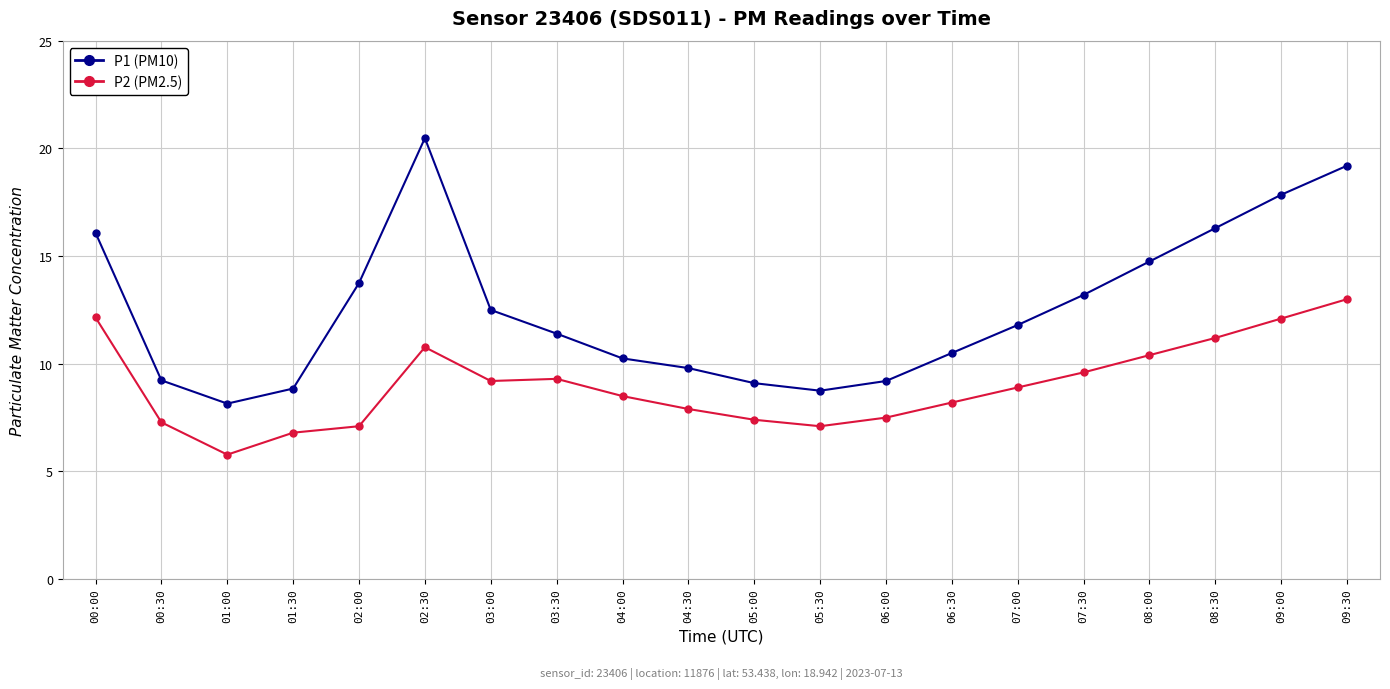

What value does the P1 (PM10) series have at 04:30?

9.8